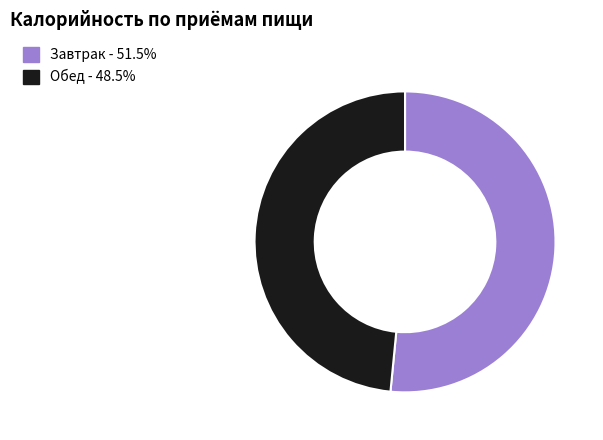

Does Обед represent more than half of the total?

No